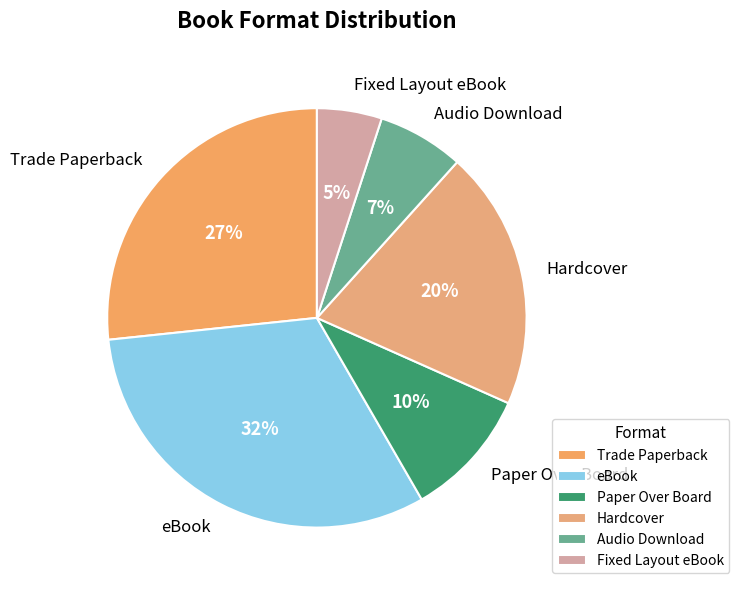

Do Audio Download and Hardcover together represent more than half of the pie?

No